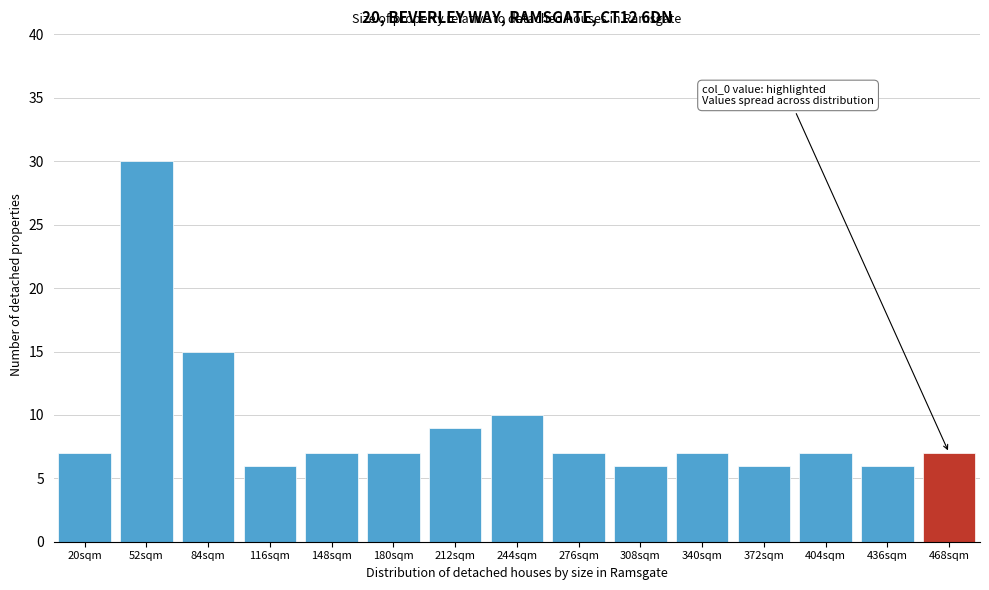

Reading left to right, what are all the values shown in this chart?

7	30	15	6	7	7	9	10	7	6	7	6	7	6	7